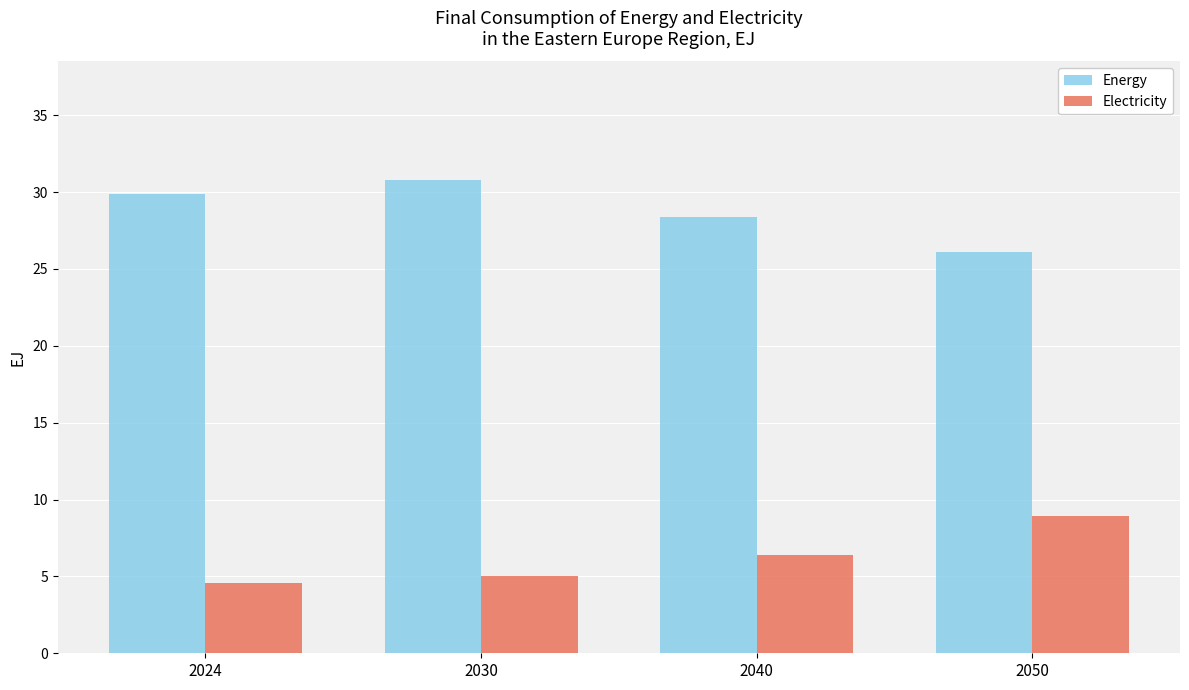

At 2050, list the series in order from smallest to largest.

Electricity, Energy